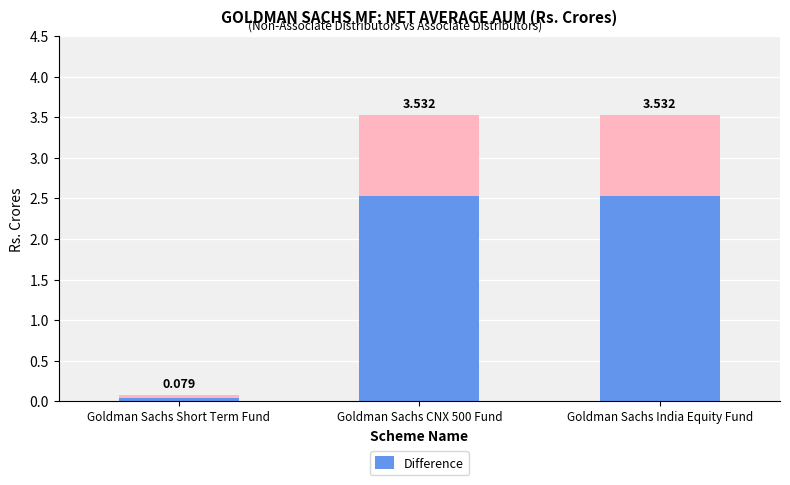

What is the label of the 1st bar from the left?

Goldman Sachs Short Term Fund